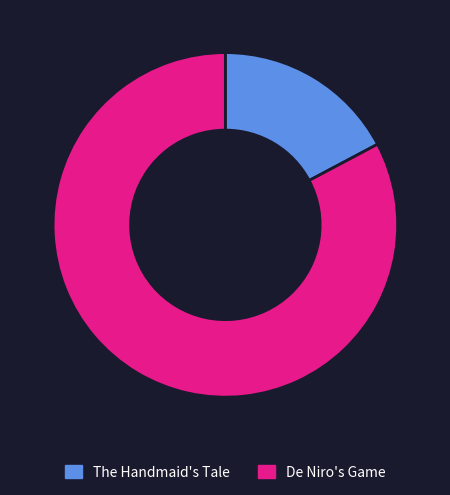

Does any single category account for the majority?

Yes